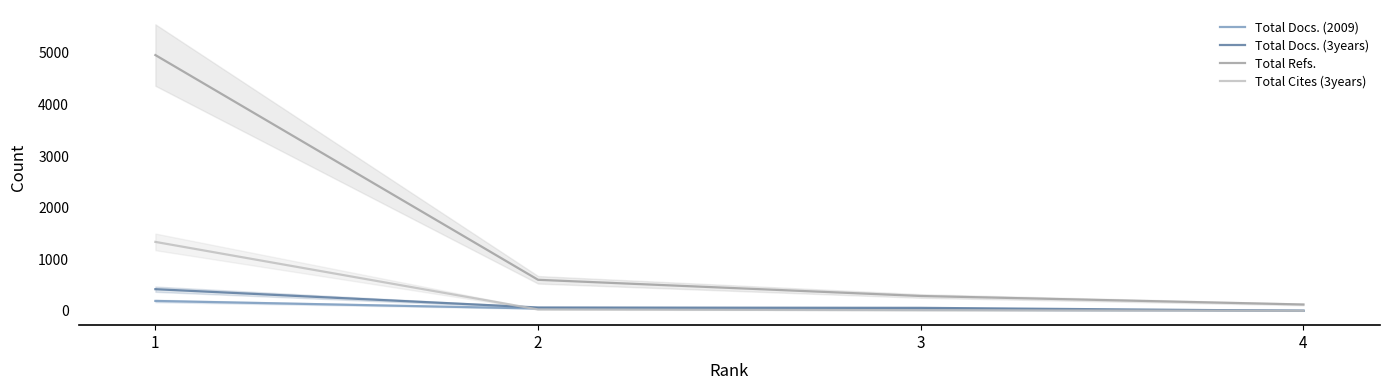

What is the value of the Total Docs. (2009) point at the 4th from the left?

2